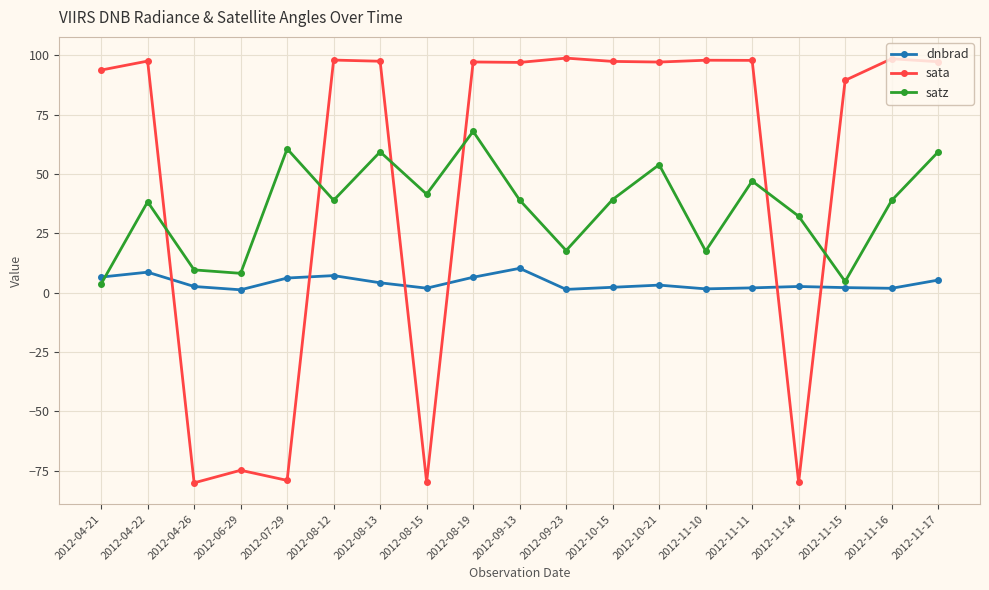

How many series are shown in this chart?

3